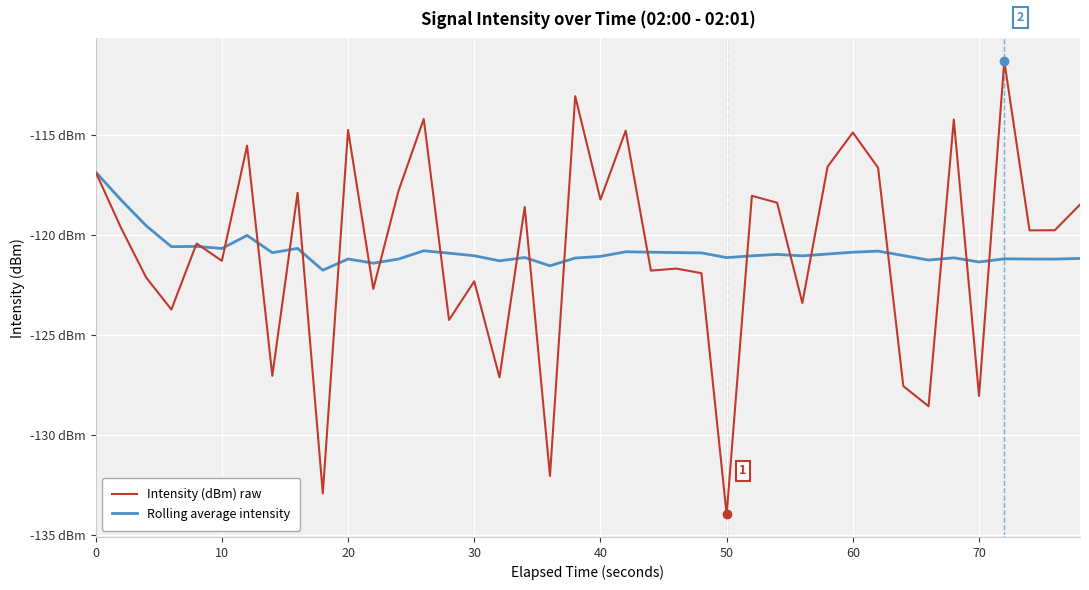

Is this an area chart (filled region under the line)?

No